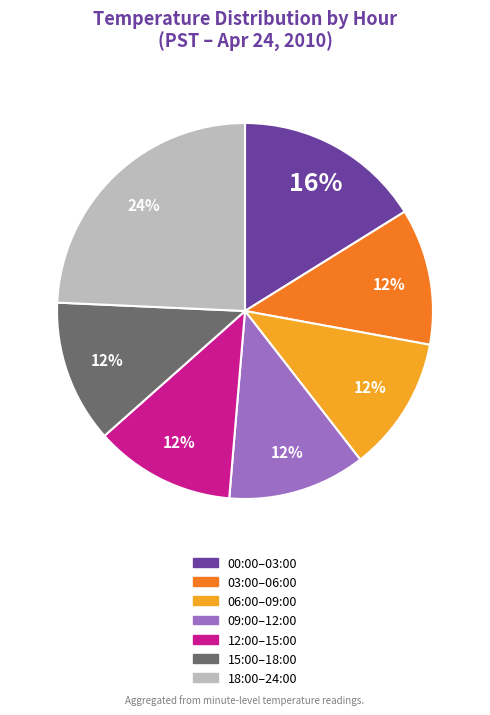

Does any single category account for the majority?

No